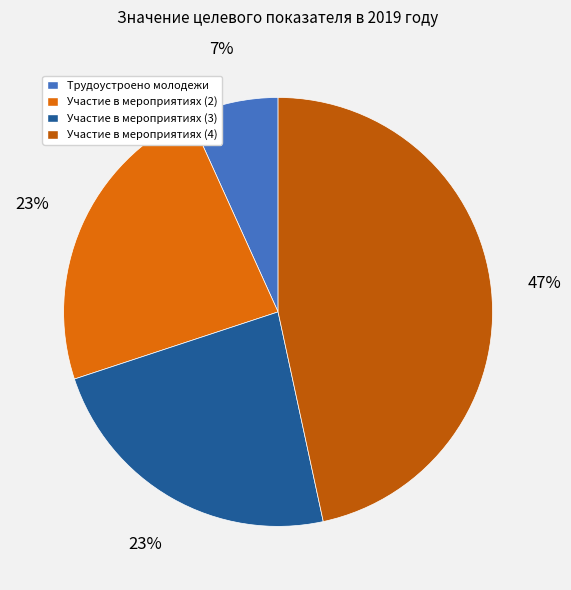

To the nearest percent, what is the average slice percentage?

25%